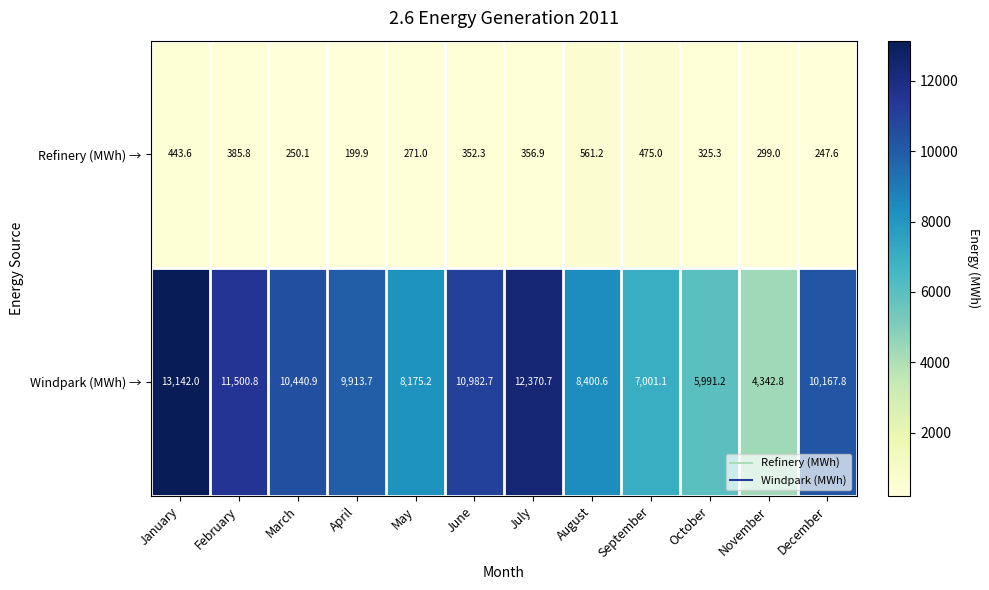

Which series has the largest total across all categories?

Windpark (MWh) →